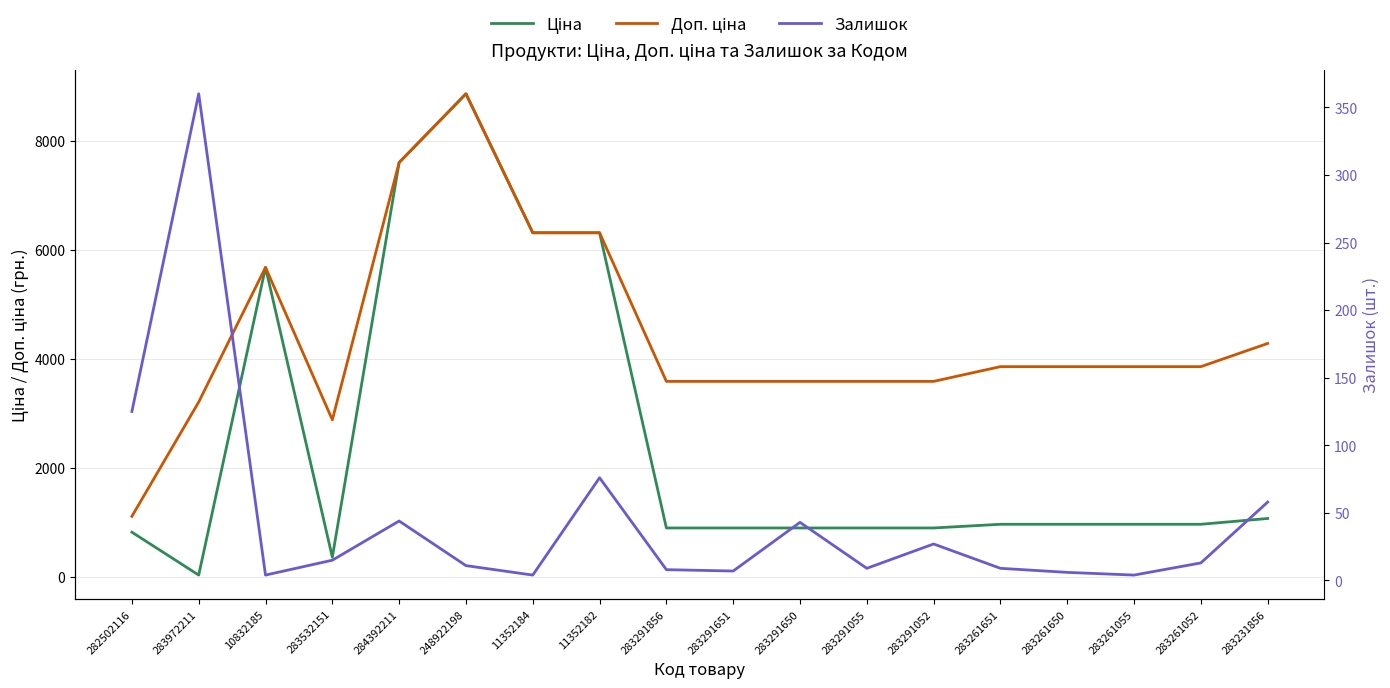

Which series has the largest range (max minus min)?

Ціна